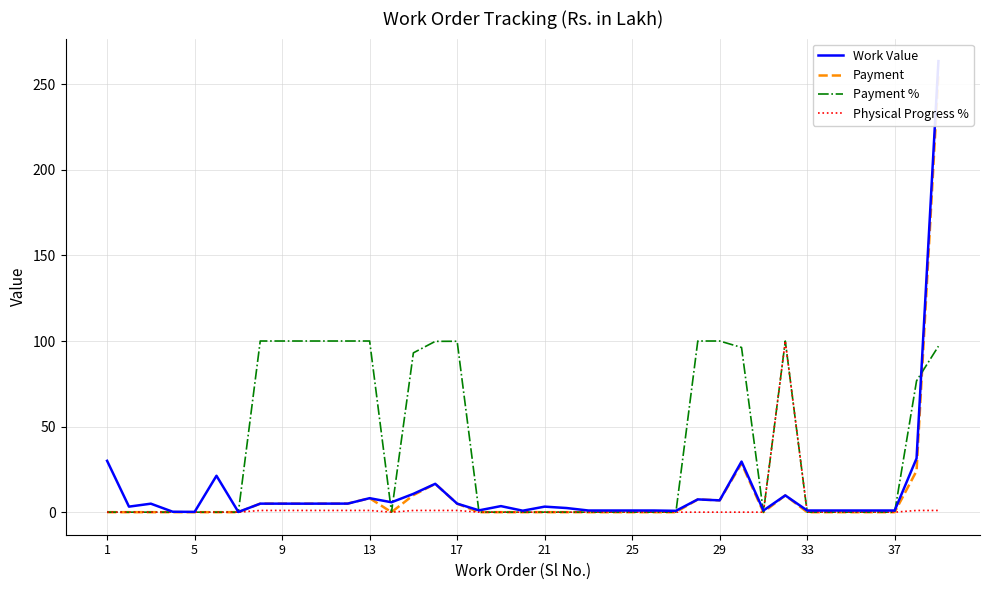

The value of Physical Progress % at 21 is 0.0. True or false?

True